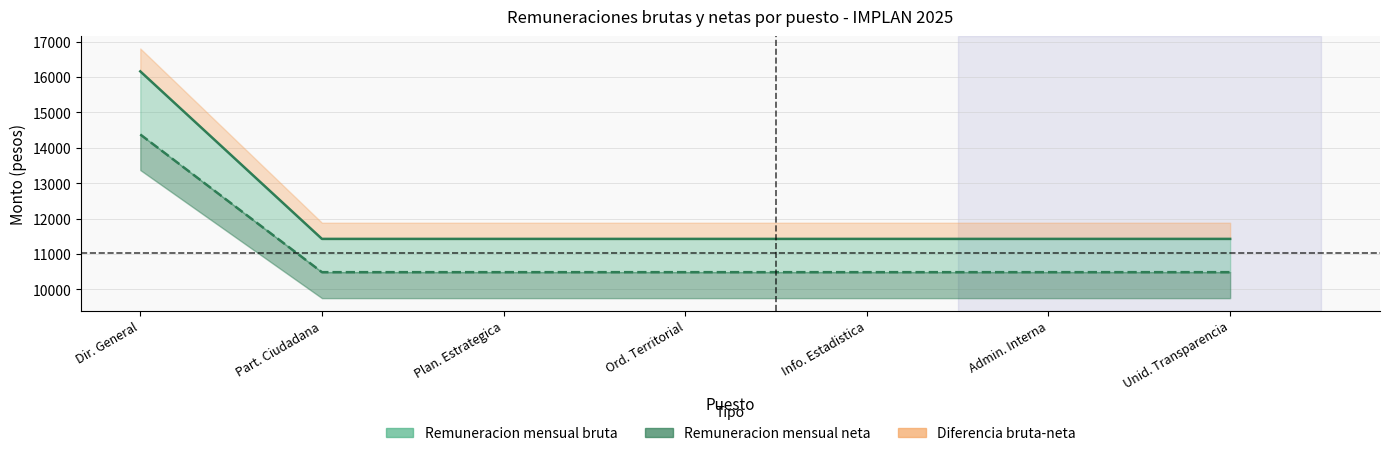

Is it true that Remuneracion mensual bruta equals 11424.0 at Part. Ciudadana?

True